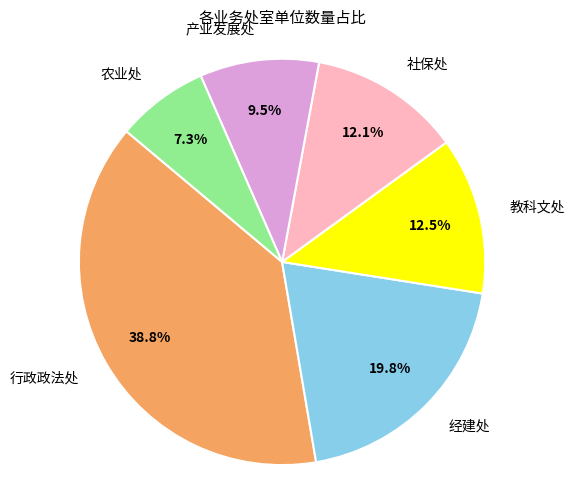

To the nearest percent, what percentage of the pie is 农业处?

7%